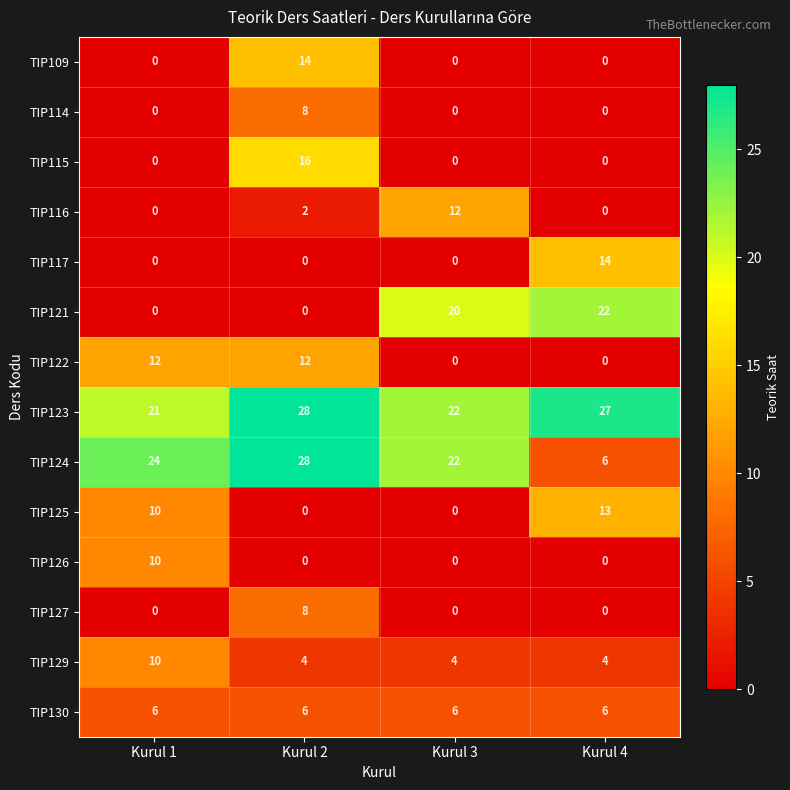

What is the spread (max minus min) of values at Kurul 1?

24